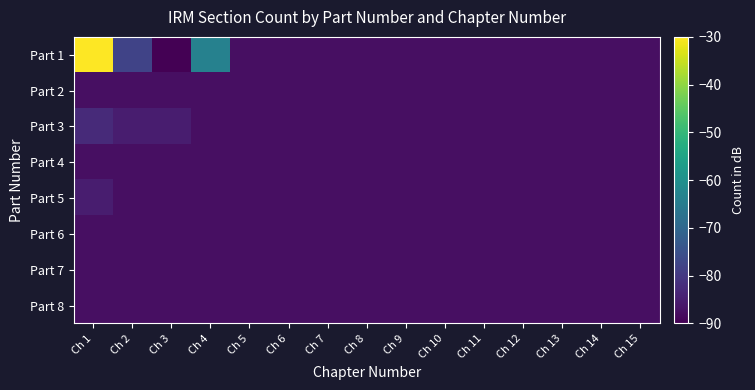

What is the smallest value displayed?

-90.0